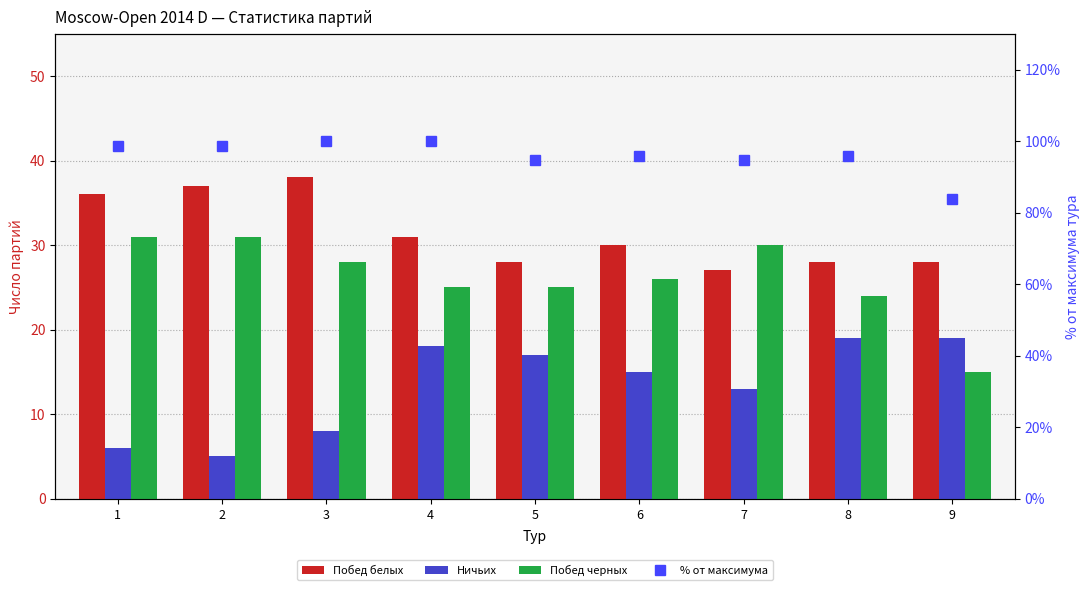

Reading right to left, list all the values displayed in this chart.

Побед белых: 9=28.0	8=28.0	7=27.0	6=30.0	5=28.0	4=31.0	3=38.0	2=37.0	1=36.0
Ничьих: 9=19.0	8=19.0	7=13.0	6=15.0	5=17.0	4=18.0	3=8.0	2=5.0	1=6.0
Побед черных: 9=15.0	8=24.0	7=30.0	6=26.0	5=25.0	4=25.0	3=28.0	2=31.0	1=31.0
% от максимума: 9=83.8	8=95.9	7=94.6	6=95.9	5=94.6	4=100.0	3=100.0	2=98.6	1=98.6